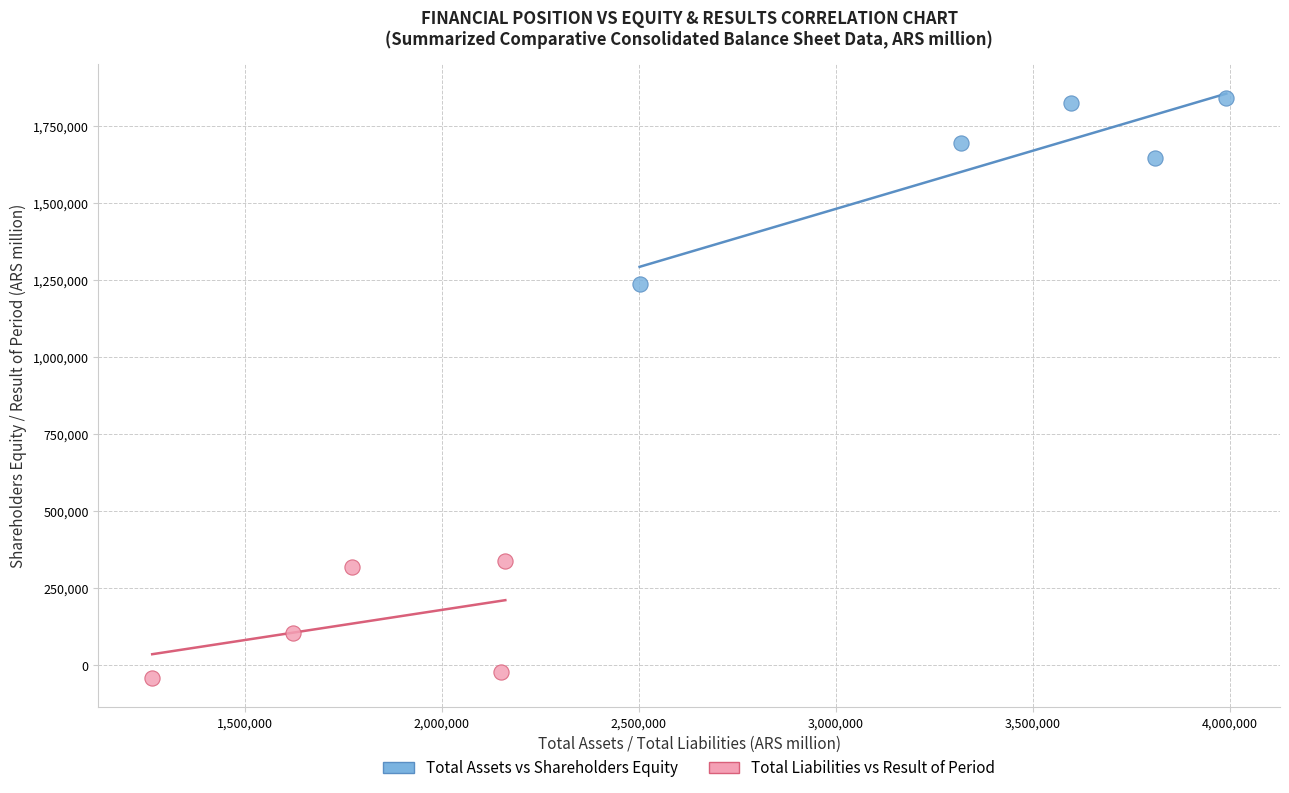

Which series contains the highest Y value?

Total Assets vs Shareholders Equity